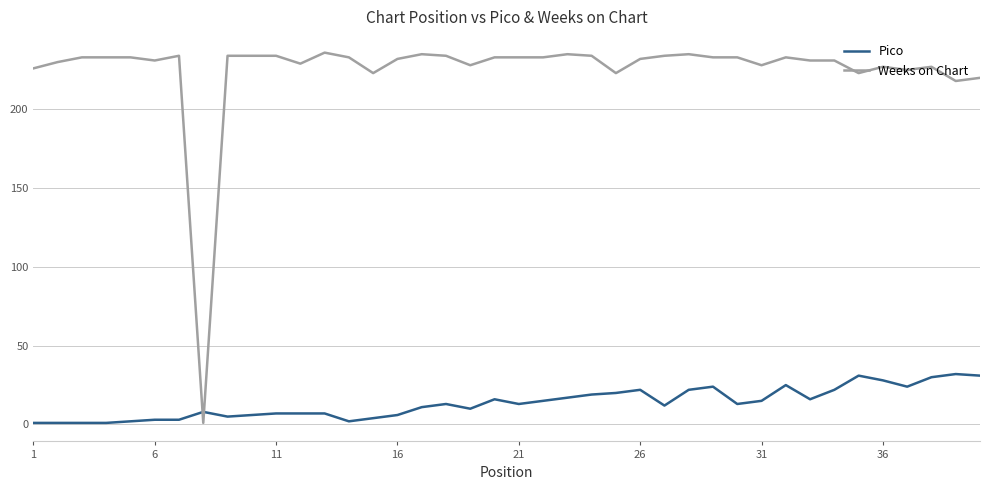

Which series has the widest spread of values?

Weeks on Chart